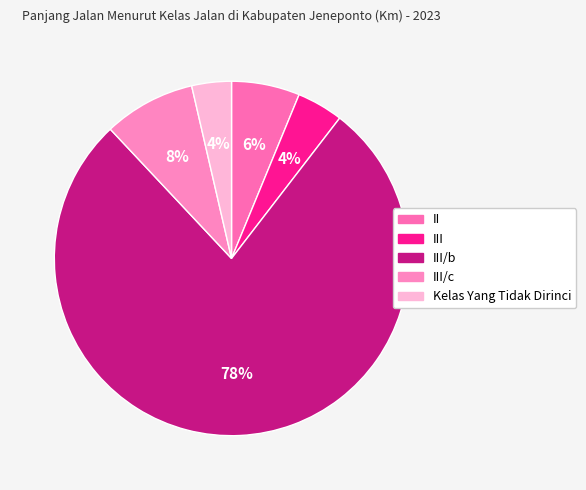

What portion of the pie excludes II?

93.8%